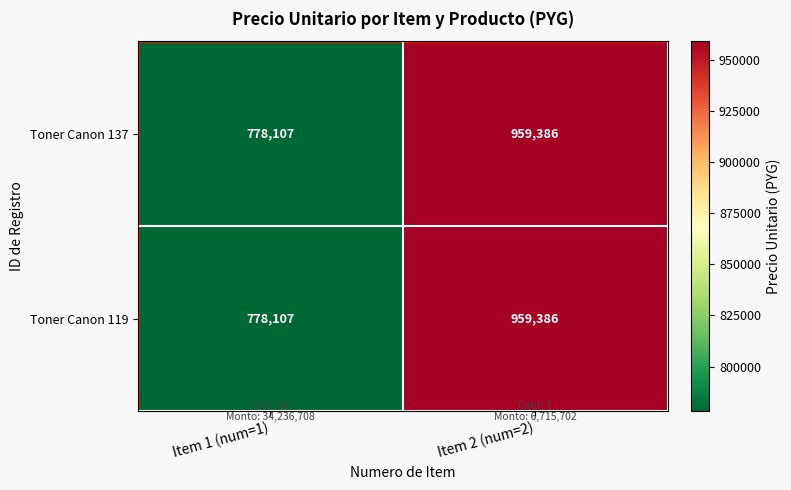

Is it true that Toner Canon 119 equals 521956 at Item 1 (num=1)?

False